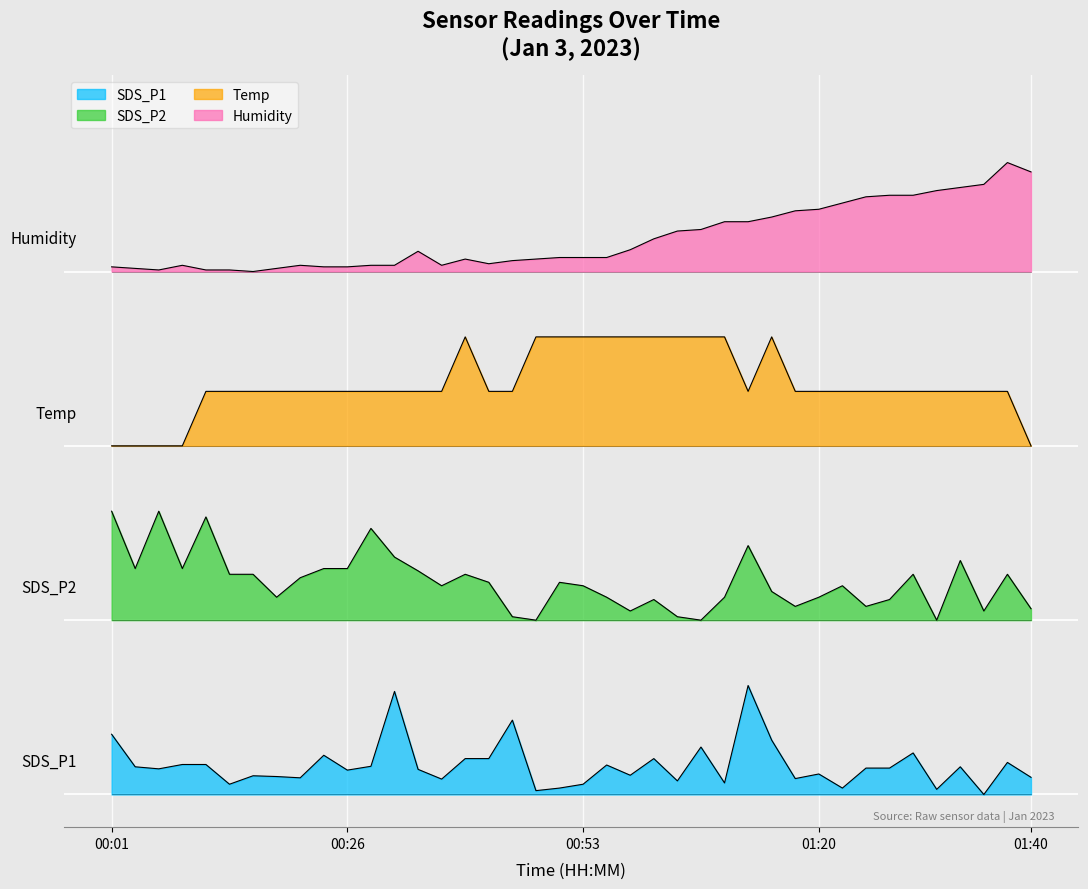

What is the maximum value for SDS_P2?

2.6